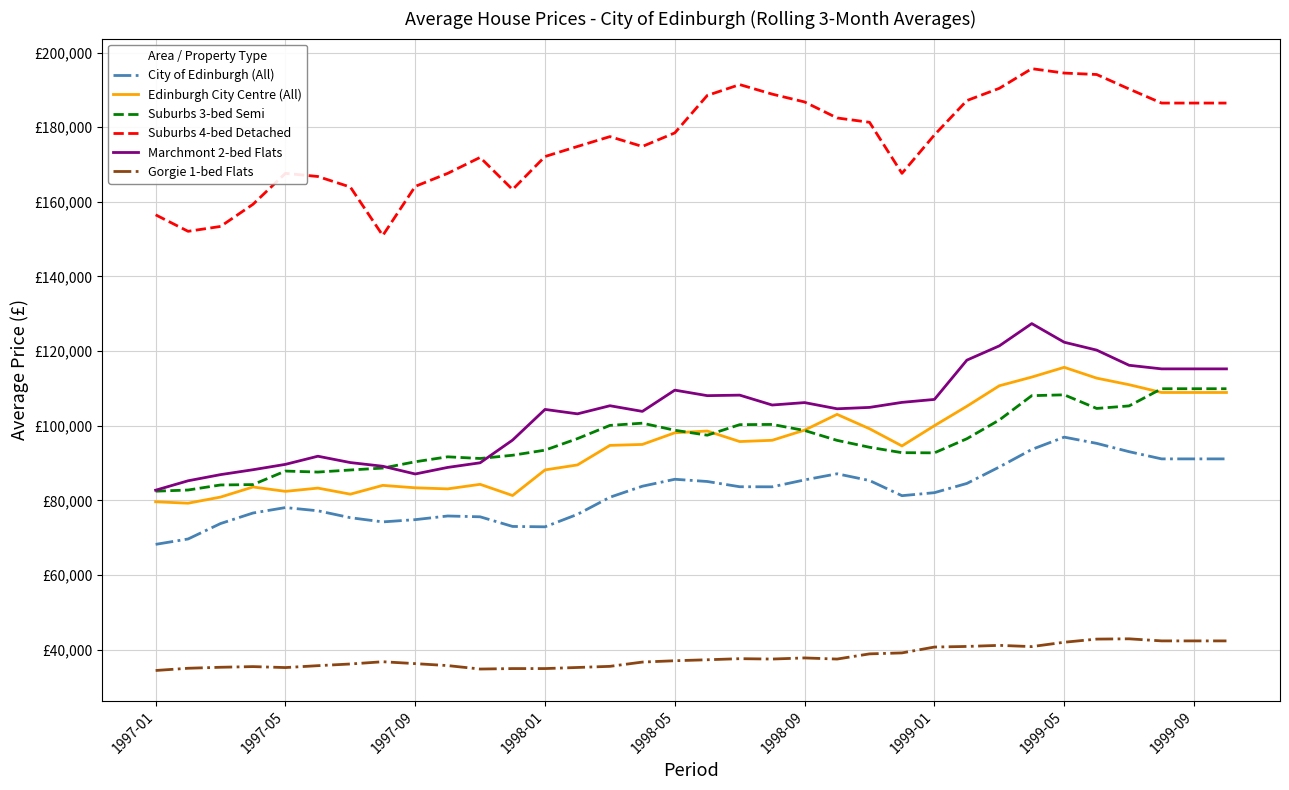

What is the greatest value displayed?

195691.8